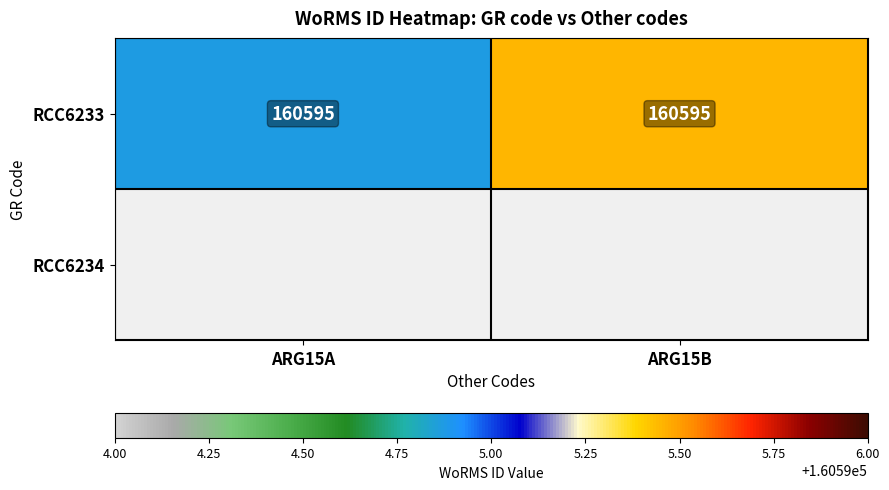

Between ARG15B and ARG15A, which is larger?

ARG15B